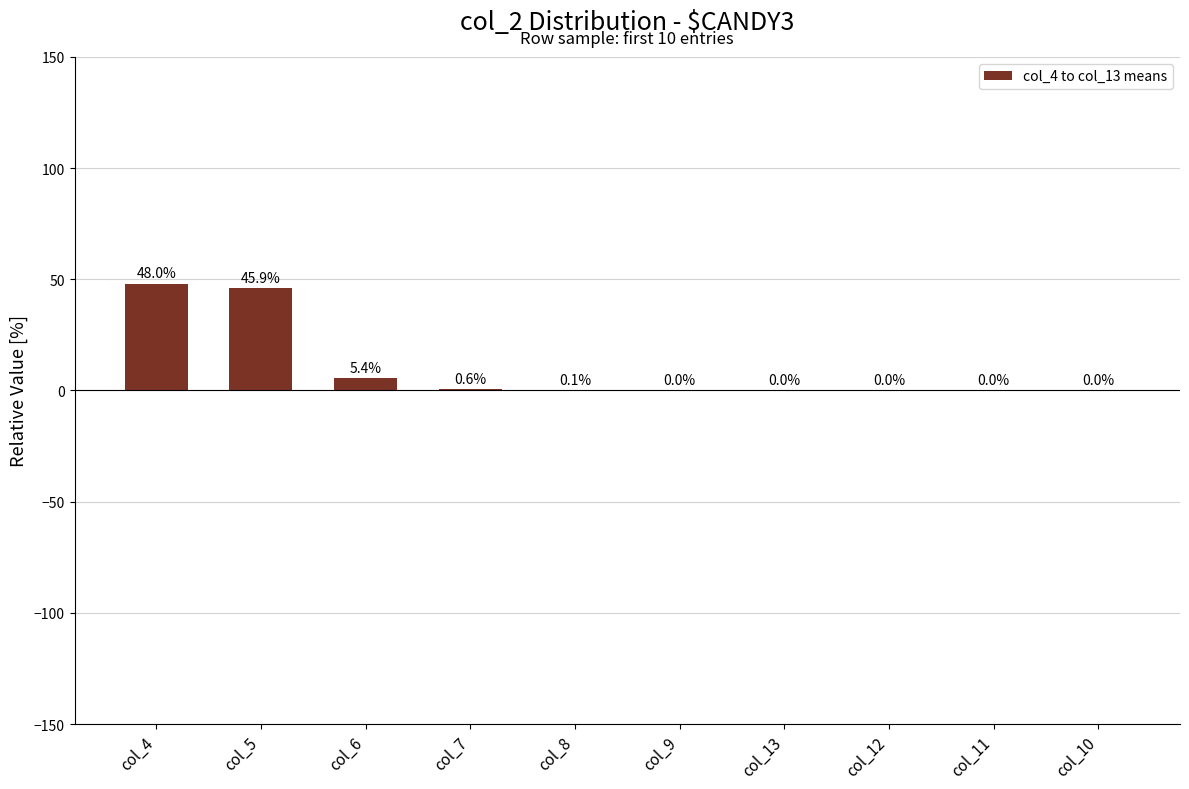

Count the number of categories in the chart.

10